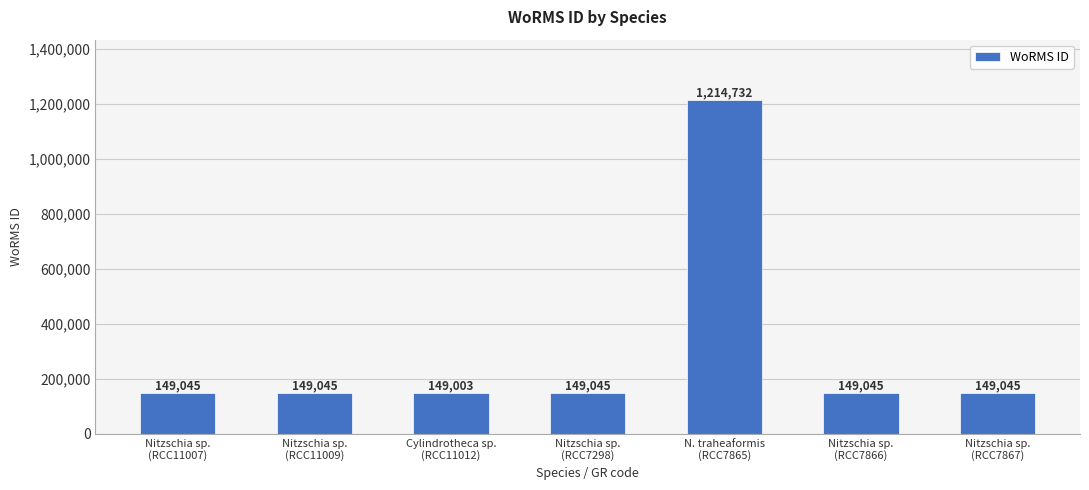

Which label corresponds to the largest value in the chart?

N. traheaformis
(RCC7865)